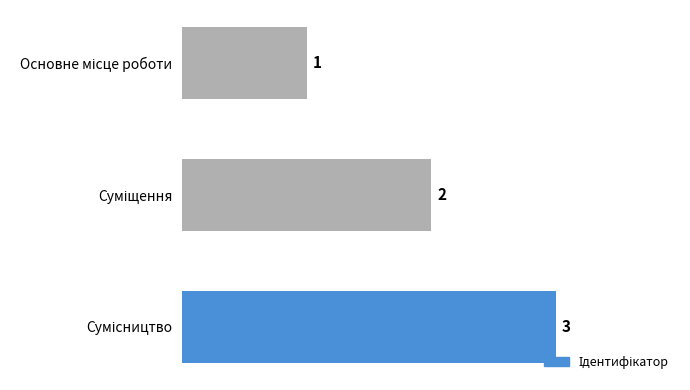

Are the bars grouped side by side (vs. stacked)?

No